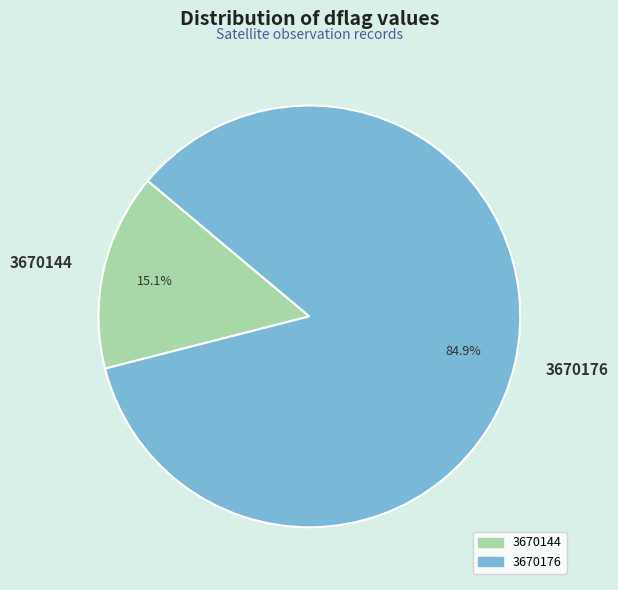

How many slices are in this pie chart?

2